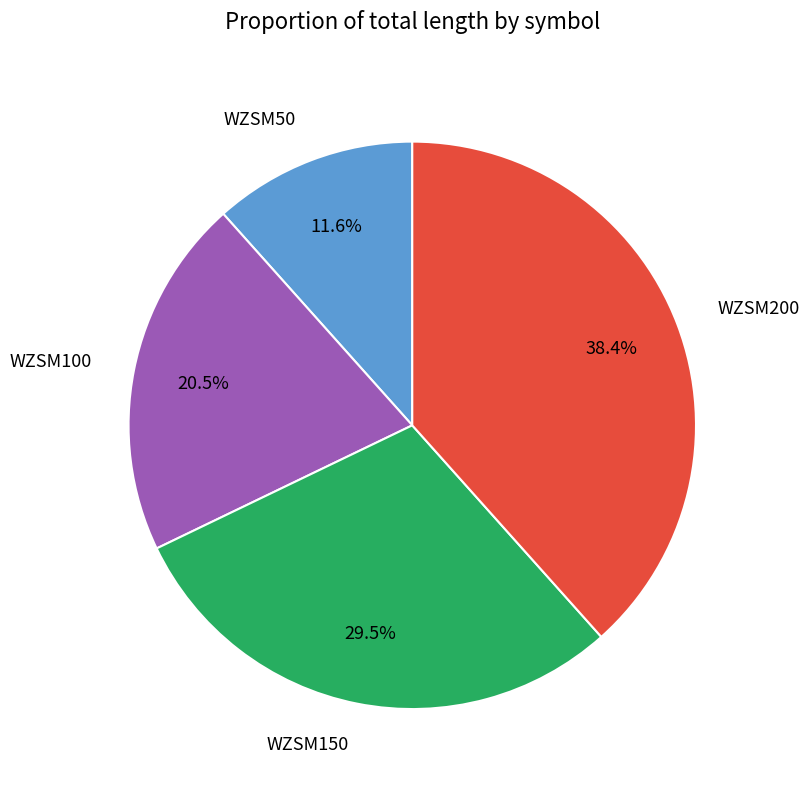

How many slices are in this pie chart?

4